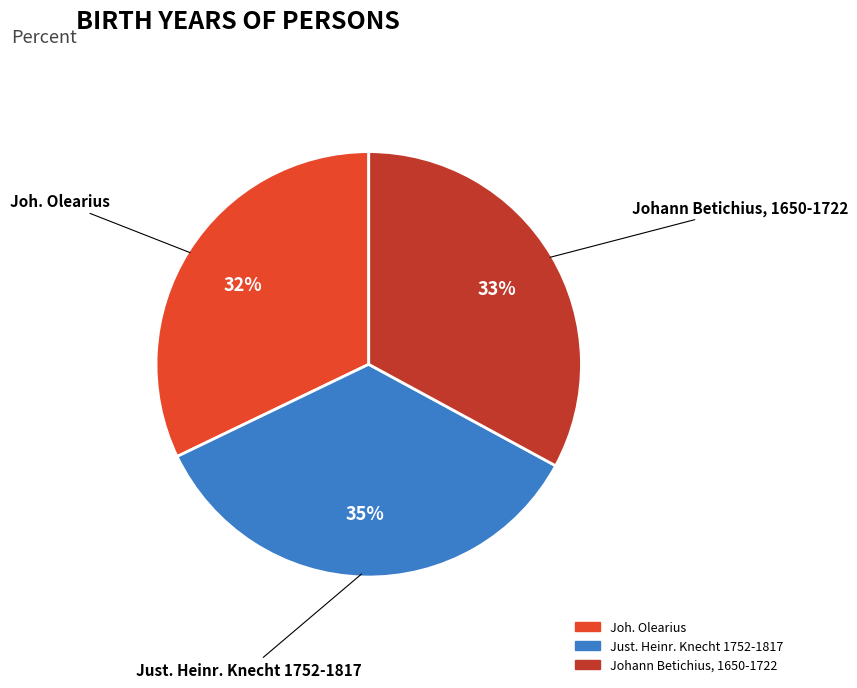

Is it true that Johann Betichius, 1650-1722 is 33% of the pie?

True